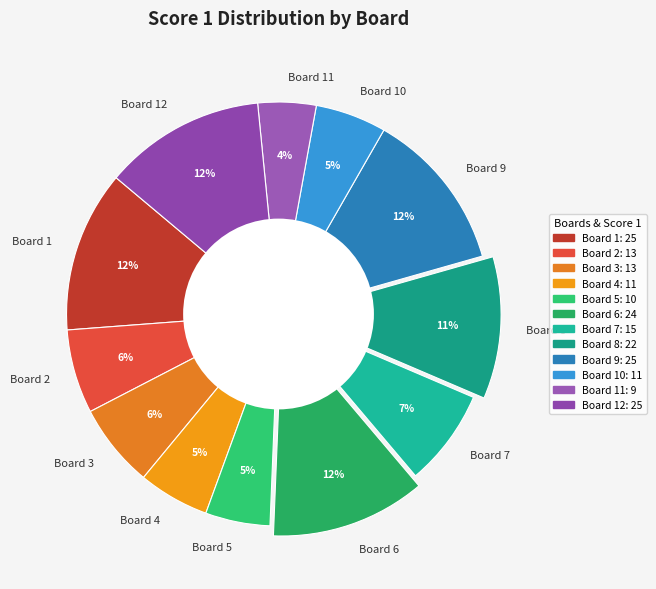

Which has a higher value, Board 7 or Board 10?

Board 7